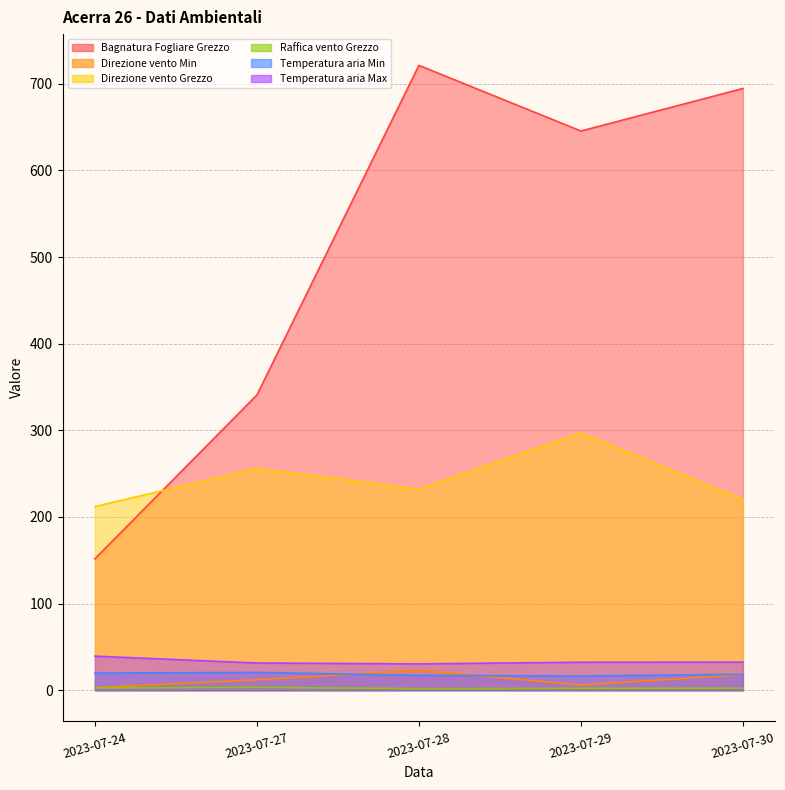

Is the value of Bagnatura Fogliare Grezzo at 2023-07-28 greater than the value of Raffica vento Grezzo at 2023-07-28?

Yes